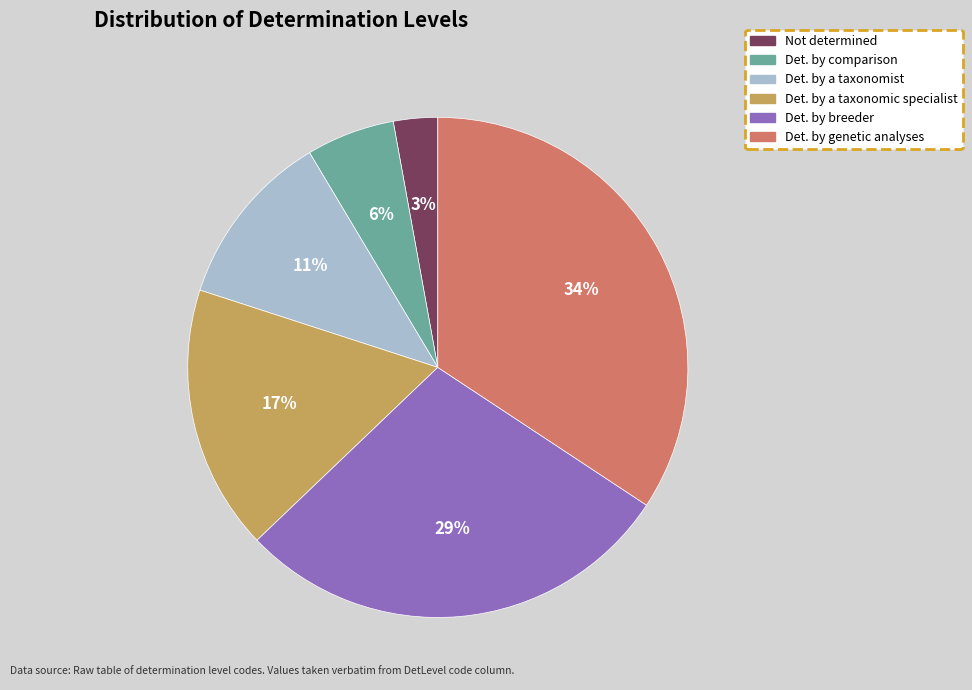

To the nearest percent, what is the combined percentage of Not determined and Det. by comparison?

9%